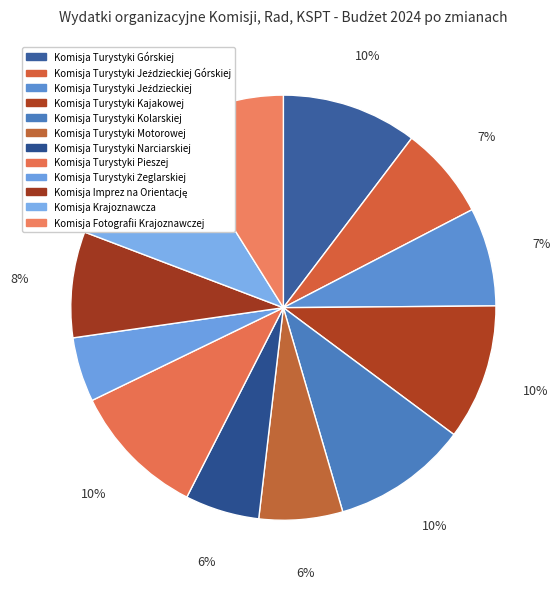

Does any single category account for the majority?

No